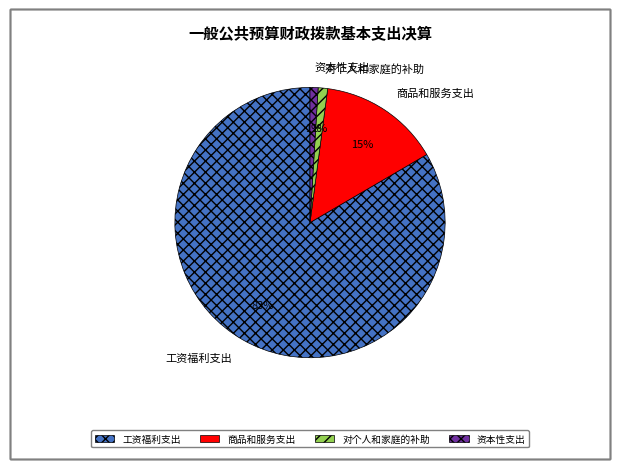

To the nearest percent, what is the difference between the largest and smallest slice percentages?

82%